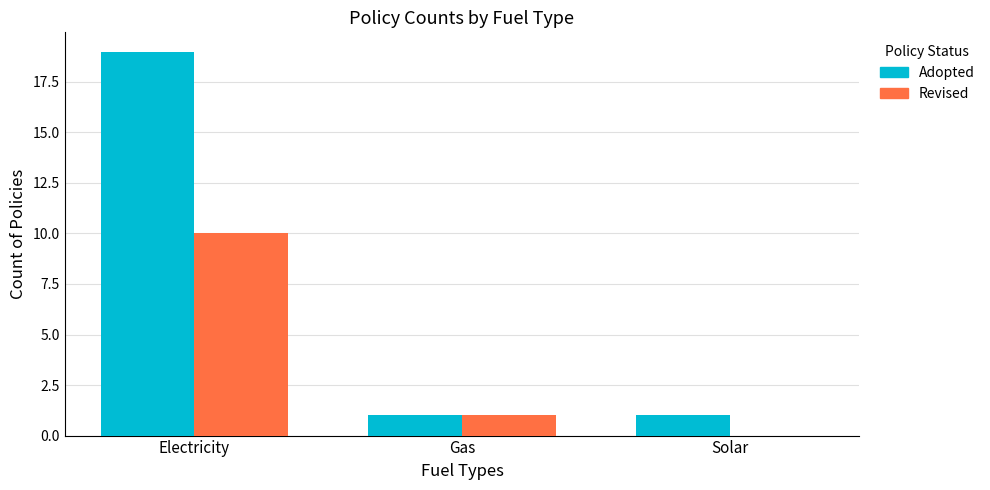

Between Electricity and Gas, which series saw the biggest shift?

Adopted